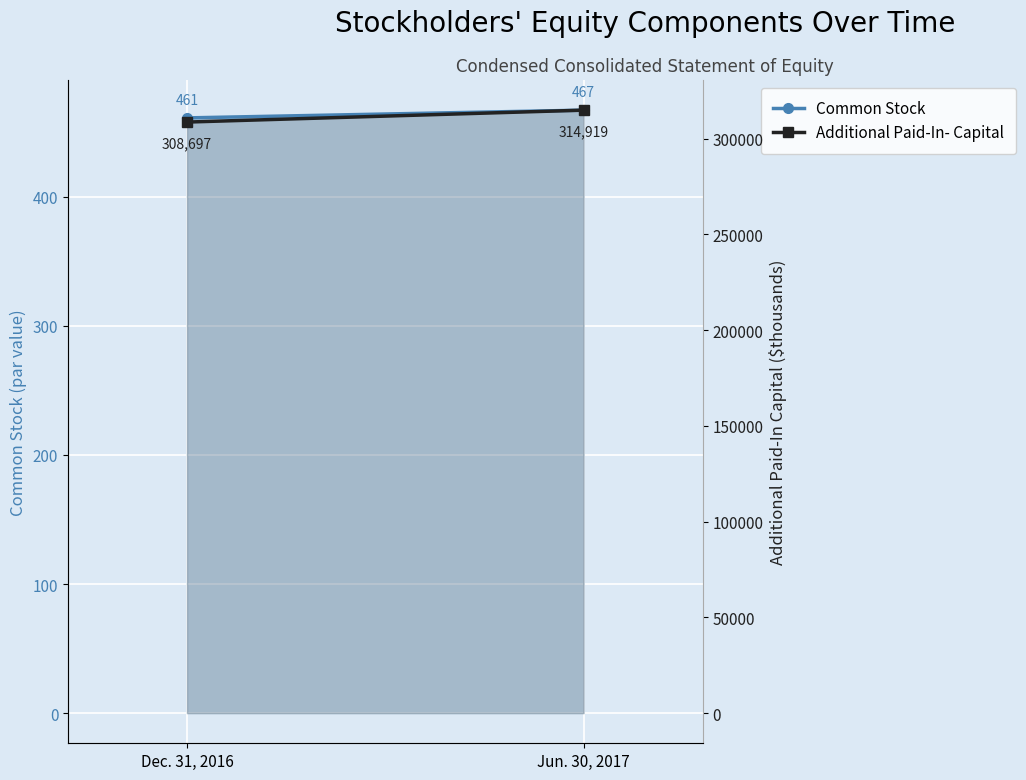

Is it true that Common Stock equals 665 at Dec. 31, 2016?

False